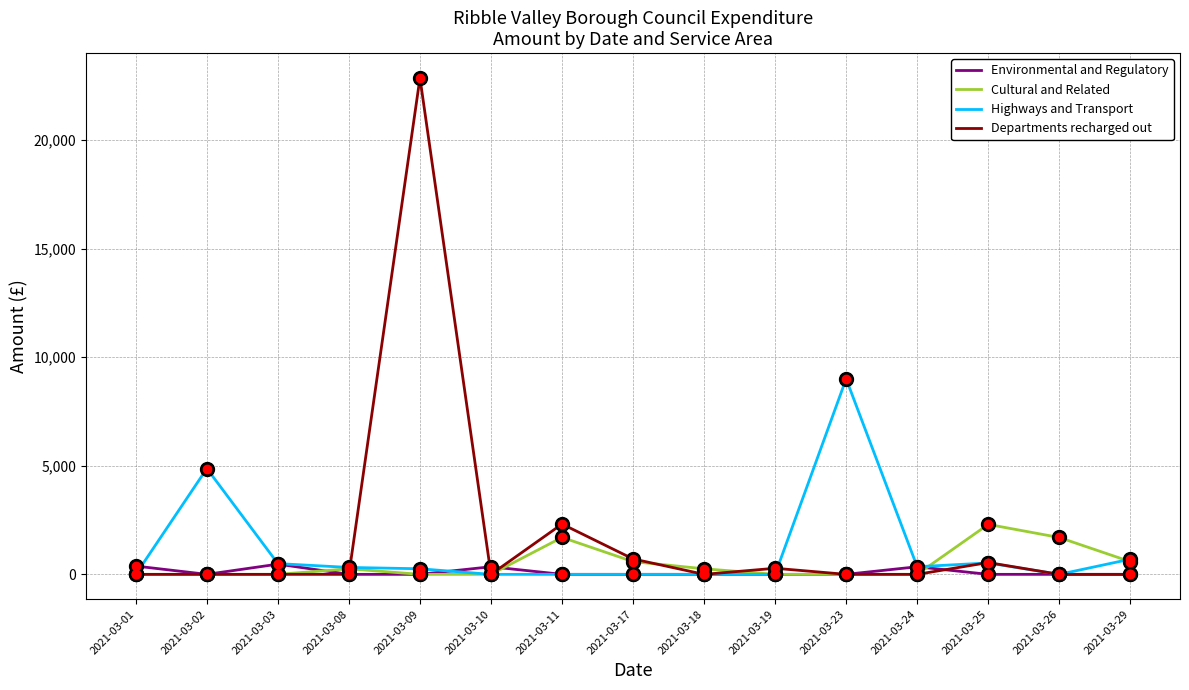

The value of Cultural and Related at 2021-03-25 is 2300.0. True or false?

True